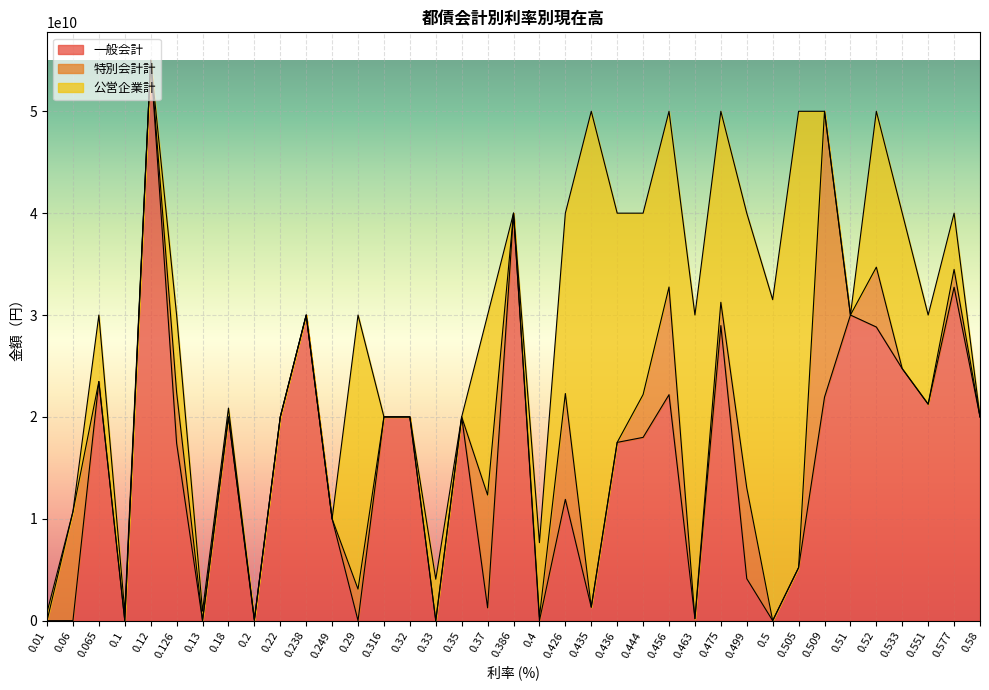

What is the spread (max minus min) of values at 0.456?

11609000000